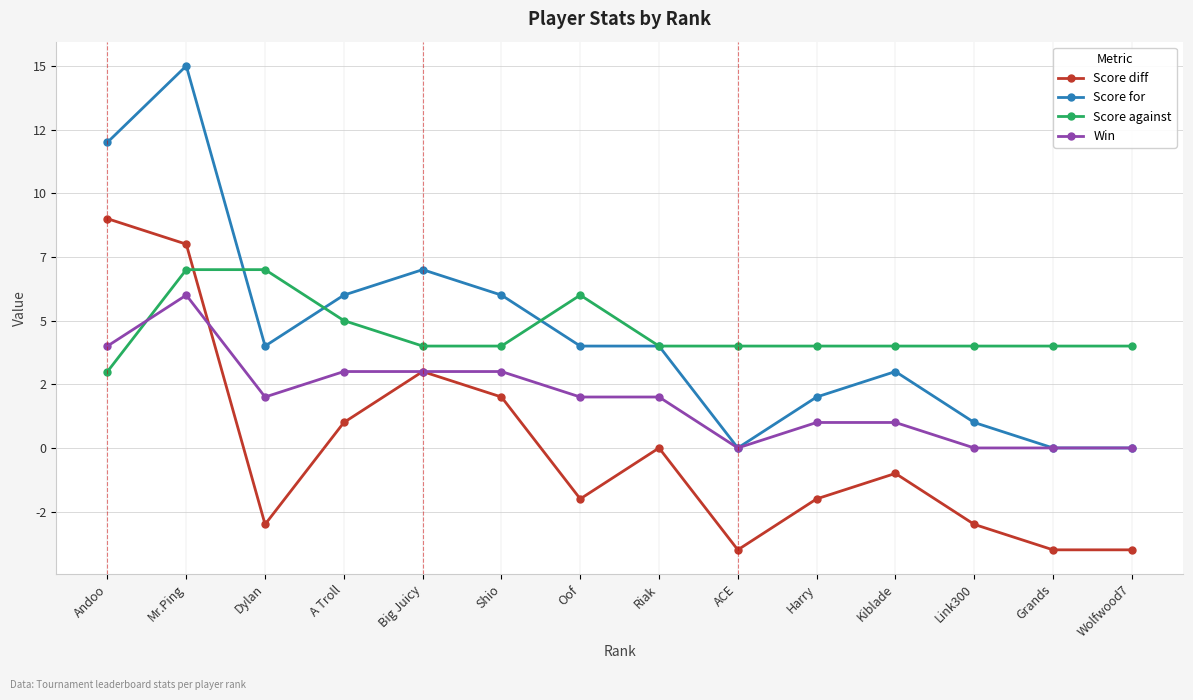

At which label does Score against reach its minimum?

Andoo